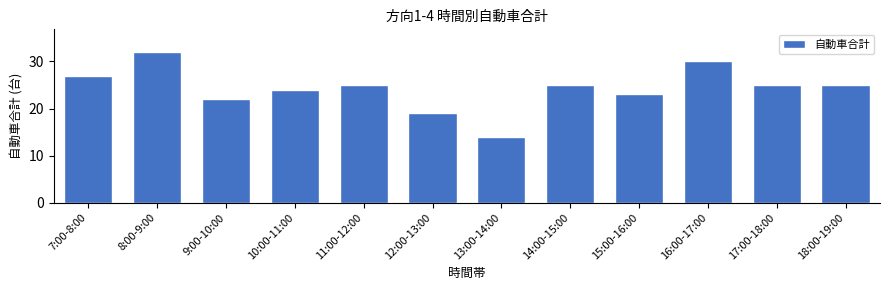

Reading left to right, extract all data points from this chart.

7:00-8:00=27	8:00-9:00=32	9:00-10:00=22	10:00-11:00=24	11:00-12:00=25	12:00-13:00=19	13:00-14:00=14	14:00-15:00=25	15:00-16:00=23	16:00-17:00=30	17:00-18:00=25	18:00-19:00=25